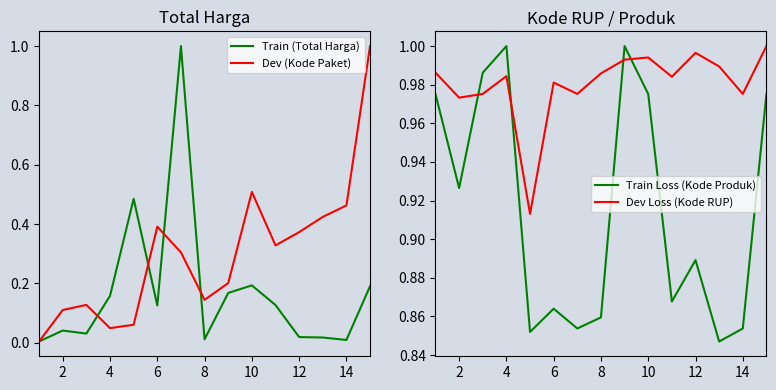

The Train Loss (Kode Produk) series shows 1.7 at 14. True or false?

False